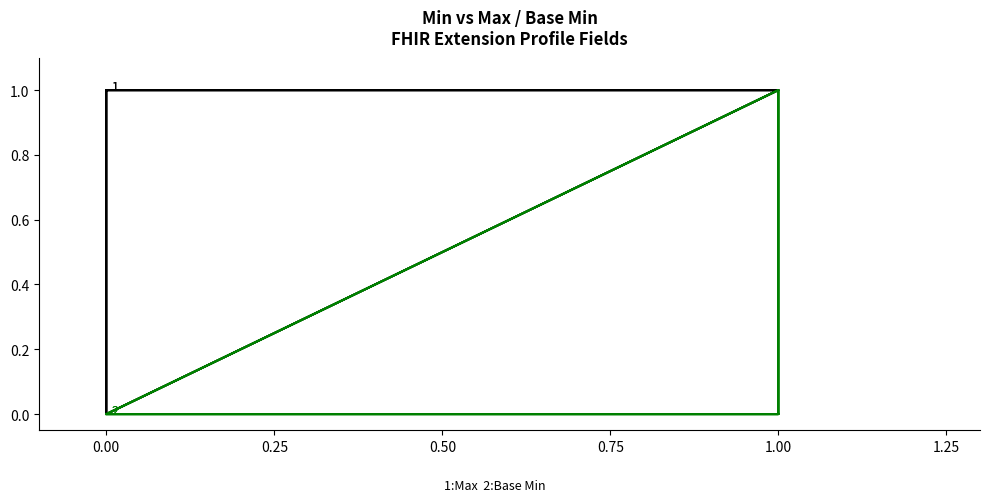

Is it true that Max equals 1 at 0.00?

False